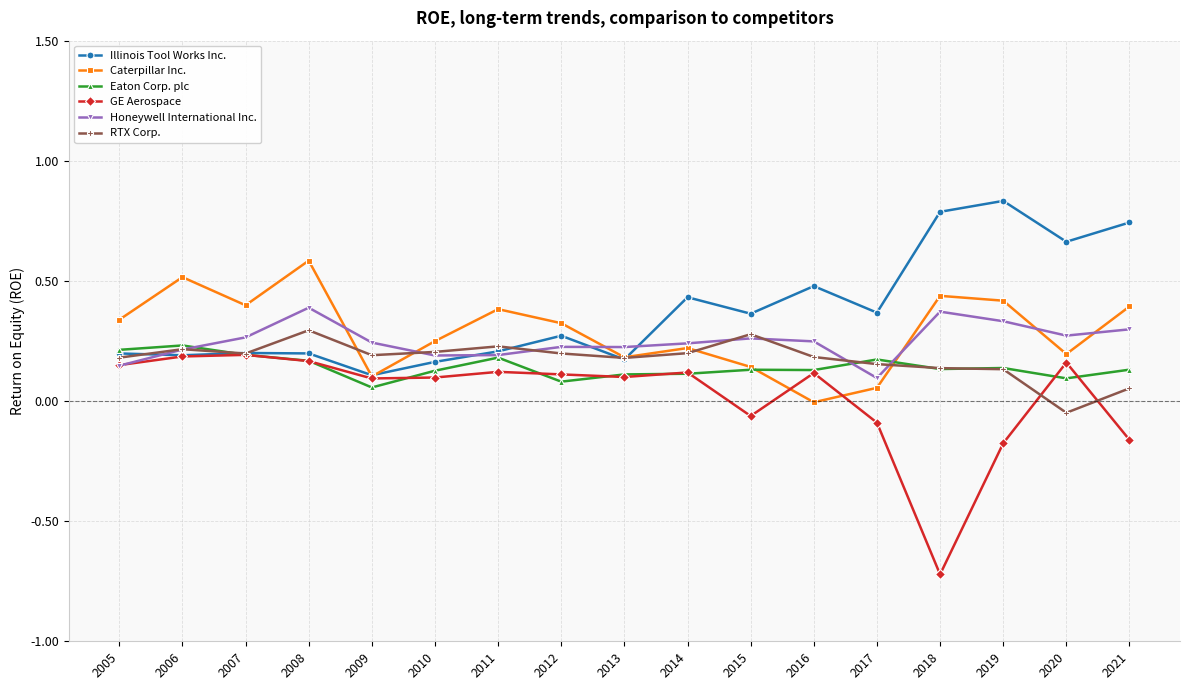

What is the minimum value shown in the chart?

-0.7